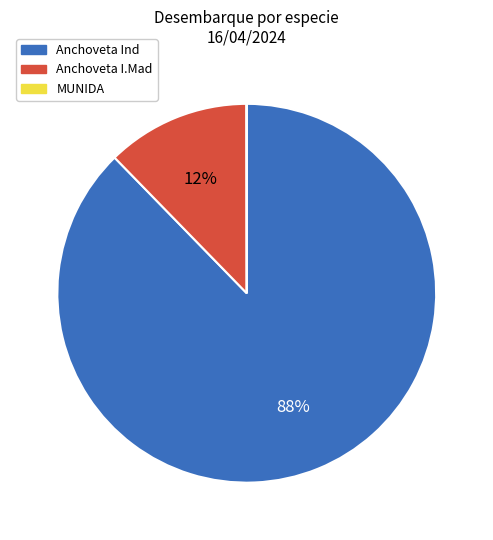

Is there any slice that represents more than half of the pie?

Yes